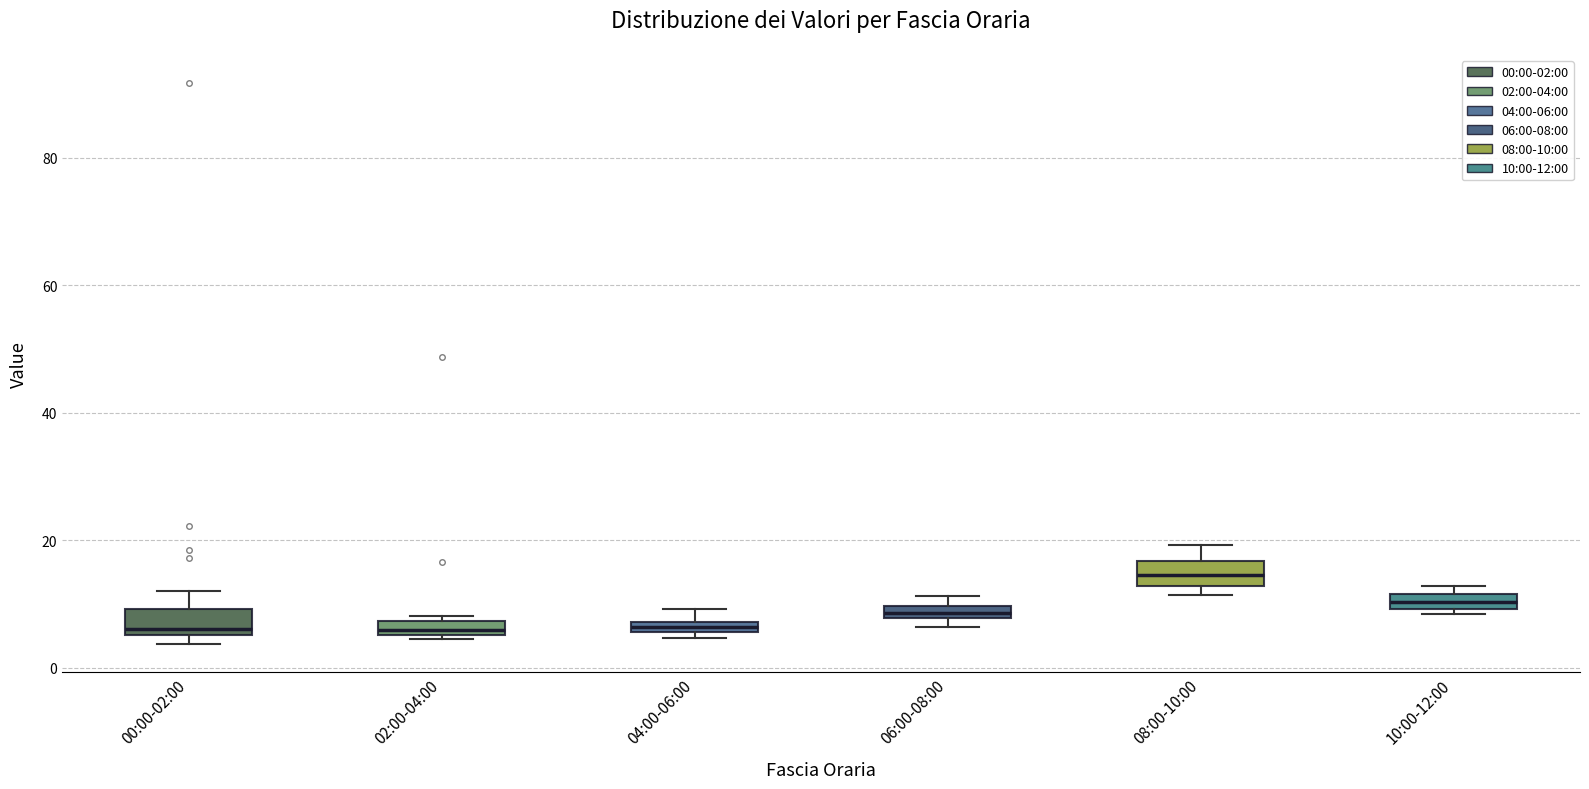

Where is the upper edge of the box for 06:00-08:00 on the y-axis? The values are not printed on the chart, so give them approximately, as read against the axis.

10